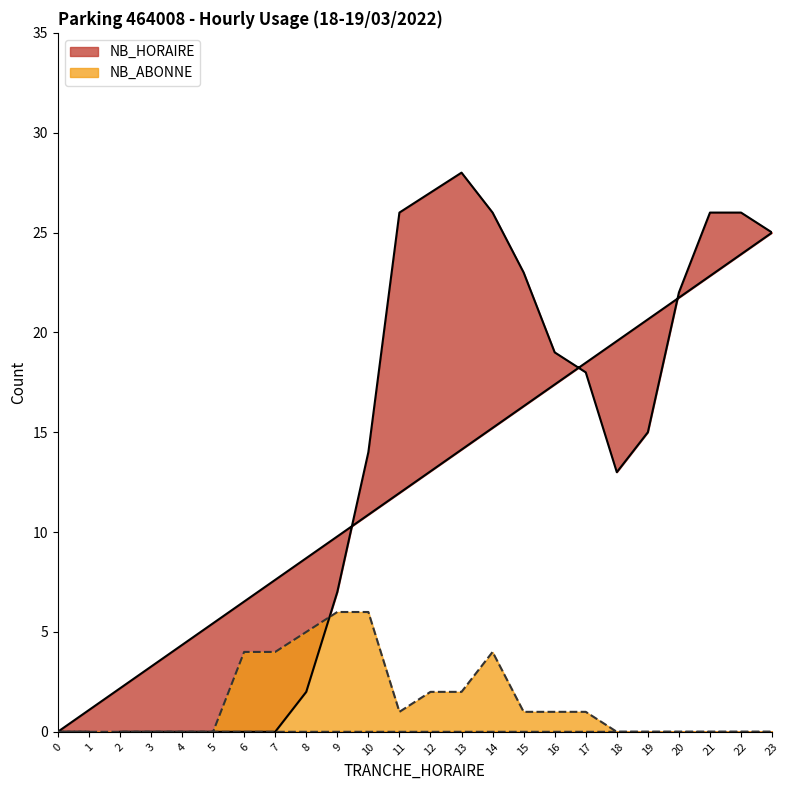

Is the value of NB_HORAIRE at 10 greater than the value of NB_ABONNE at 10?

Yes